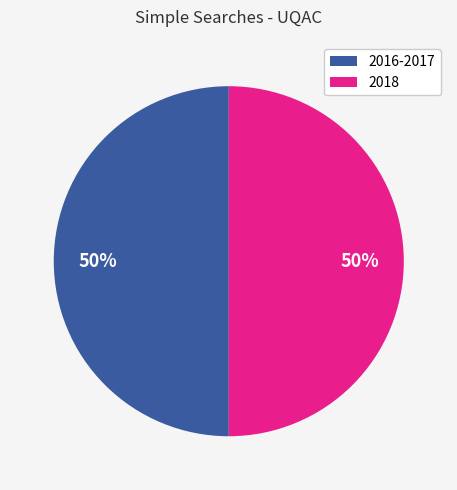

True or false: 2018 accounts for 64% of the total.

False